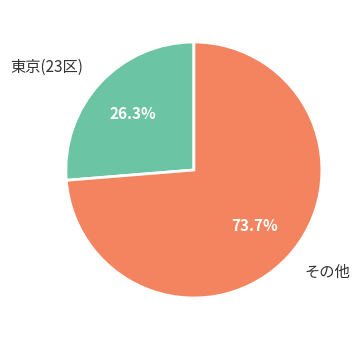

What is the ratio of the value at その他 to the value at 東京(23区)?

2.8